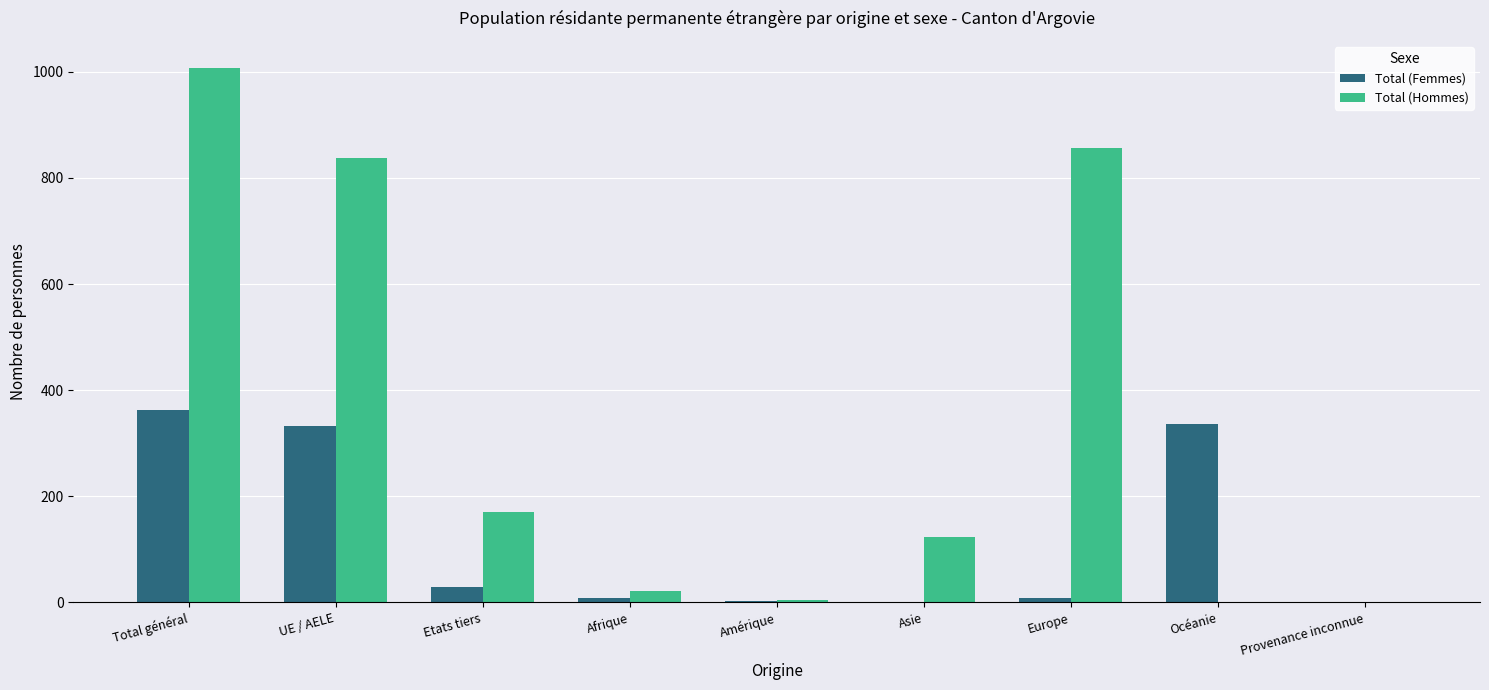

What is the sum of all Total (Femmes) values?

1086